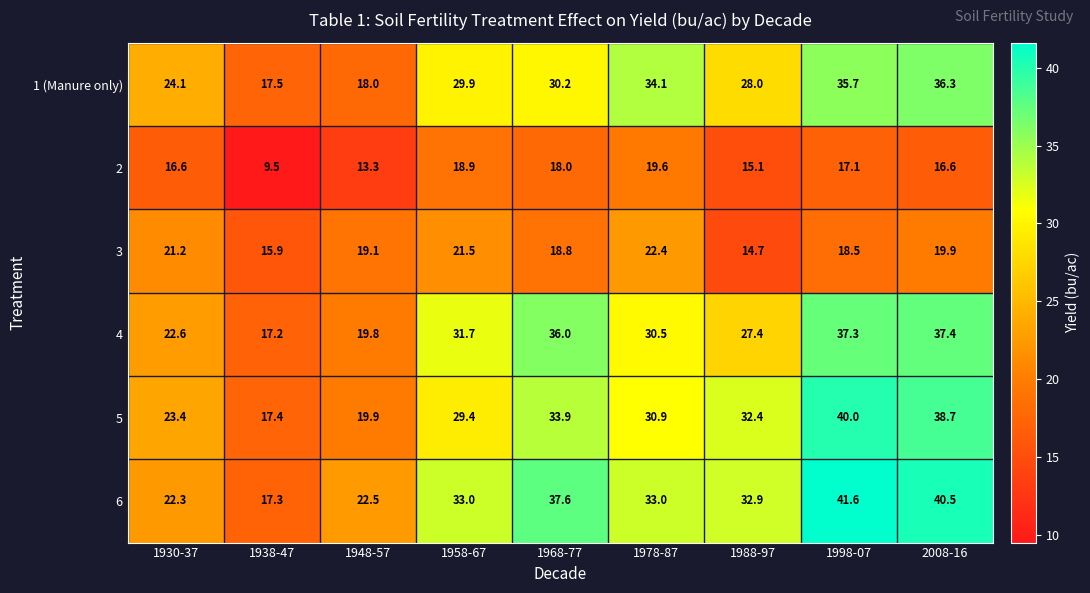

What is the total value across all series at 2008-16?

189.4